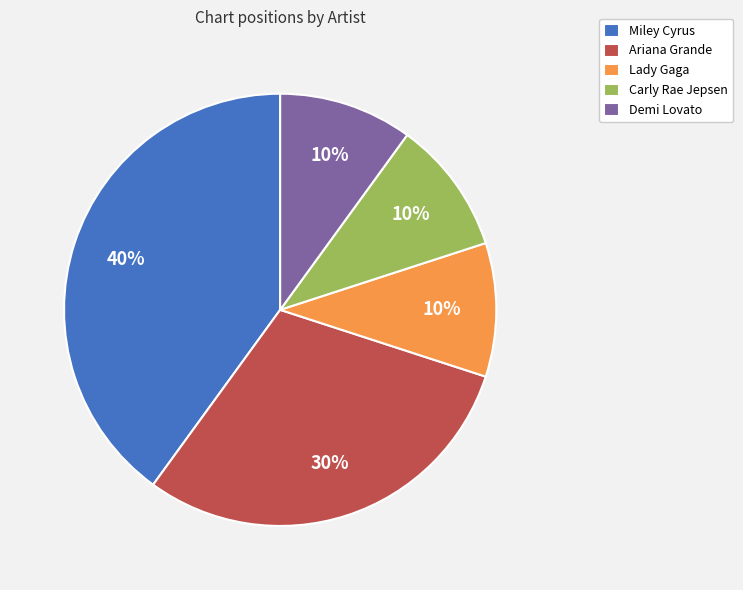

The Demi Lovato slice represents 10% of the pie. True or false?

True